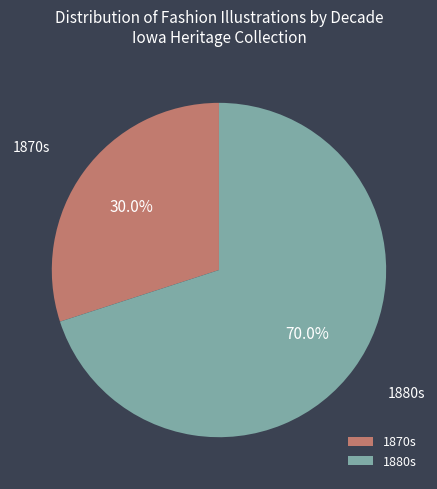

Is there any slice that represents more than half of the pie?

Yes